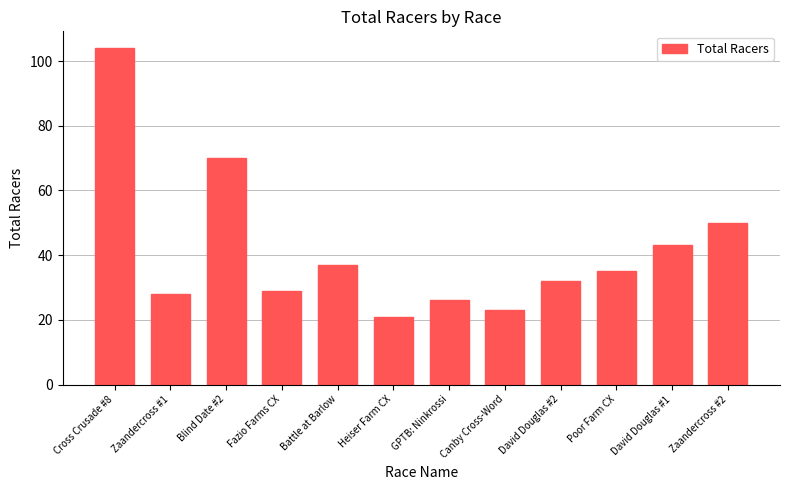

What is the difference between the values at Canby Cross-Word and David Douglas #2?

9